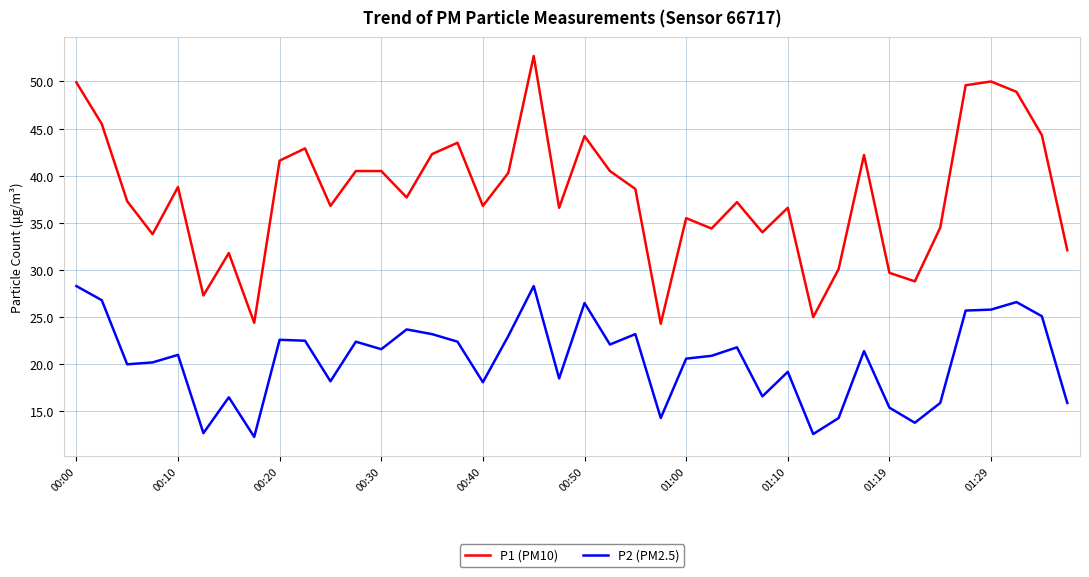

Rank the series by their average value, from highest to lowest.

P1 (PM10), P2 (PM2.5)